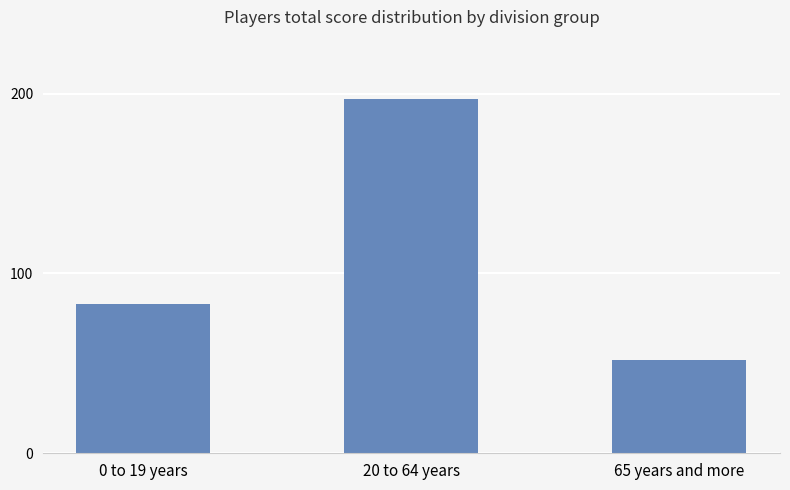

List the labels in order of value, smallest first.

65 years and more, 0 to 19 years, 20 to 64 years